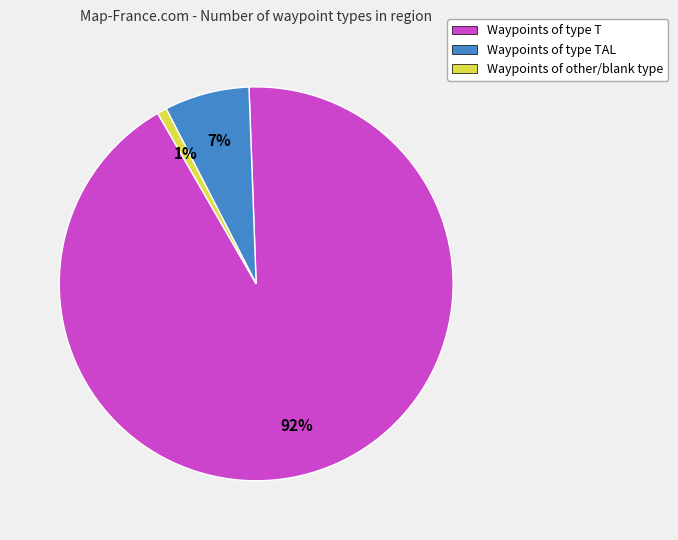

What is the smallest slice in the pie chart?

Waypoints of other/blank type